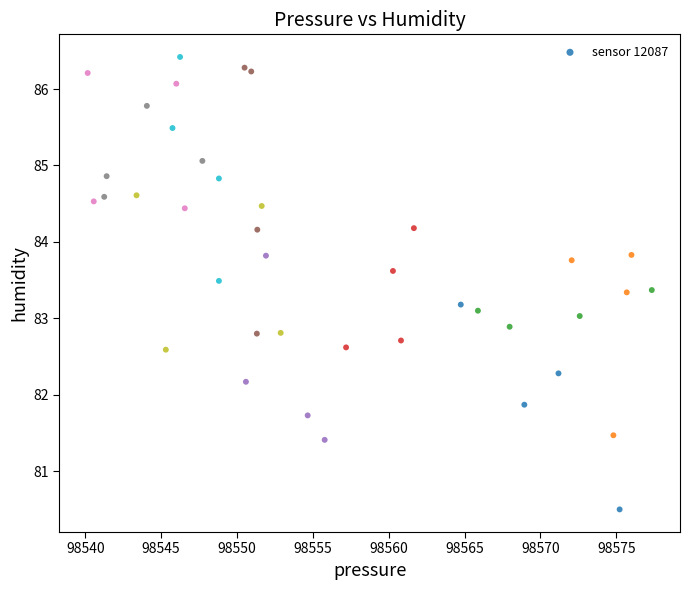

What is the range of Y values (max minus min)?

5.9